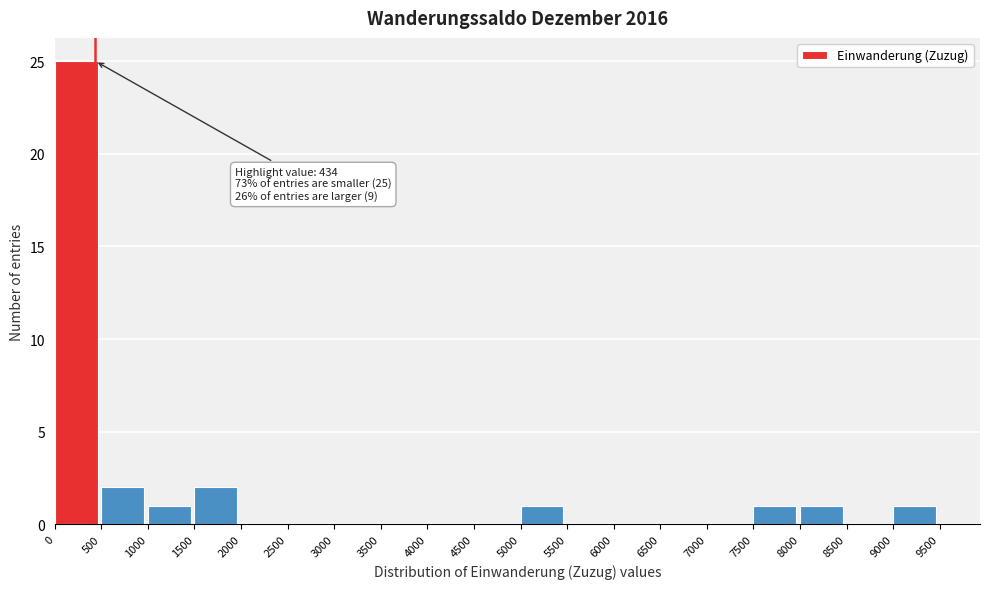

Over which range of the x-axis is the bar tallest?

0 to 500